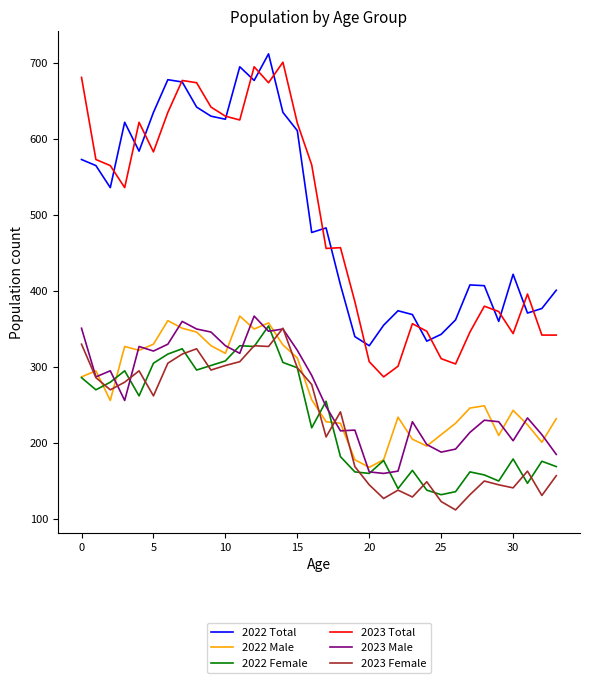

Does the chart display data point markers on the line(s)?

No